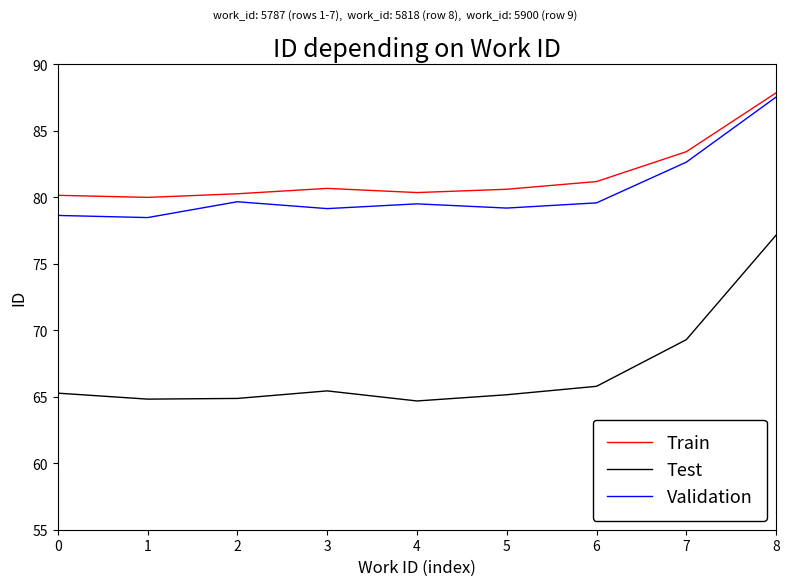

True or false: Test and Validation cross at least once.

False